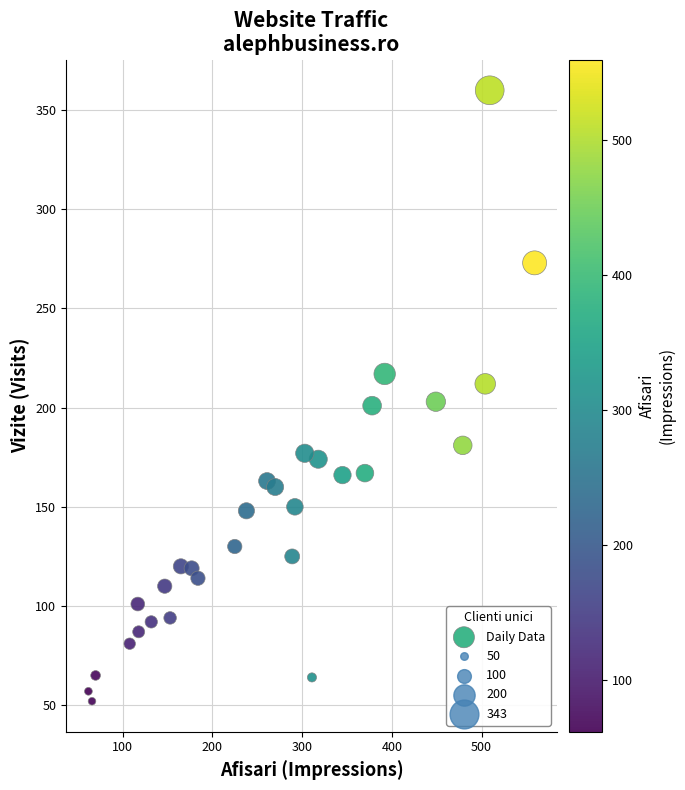

What is the range of X values (max minus min)?

497